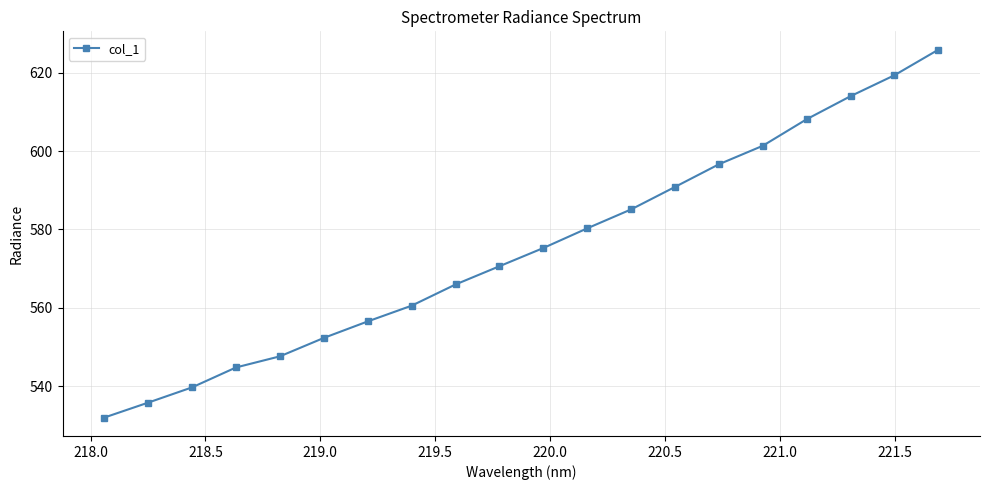

What is the smallest value displayed?

531.9